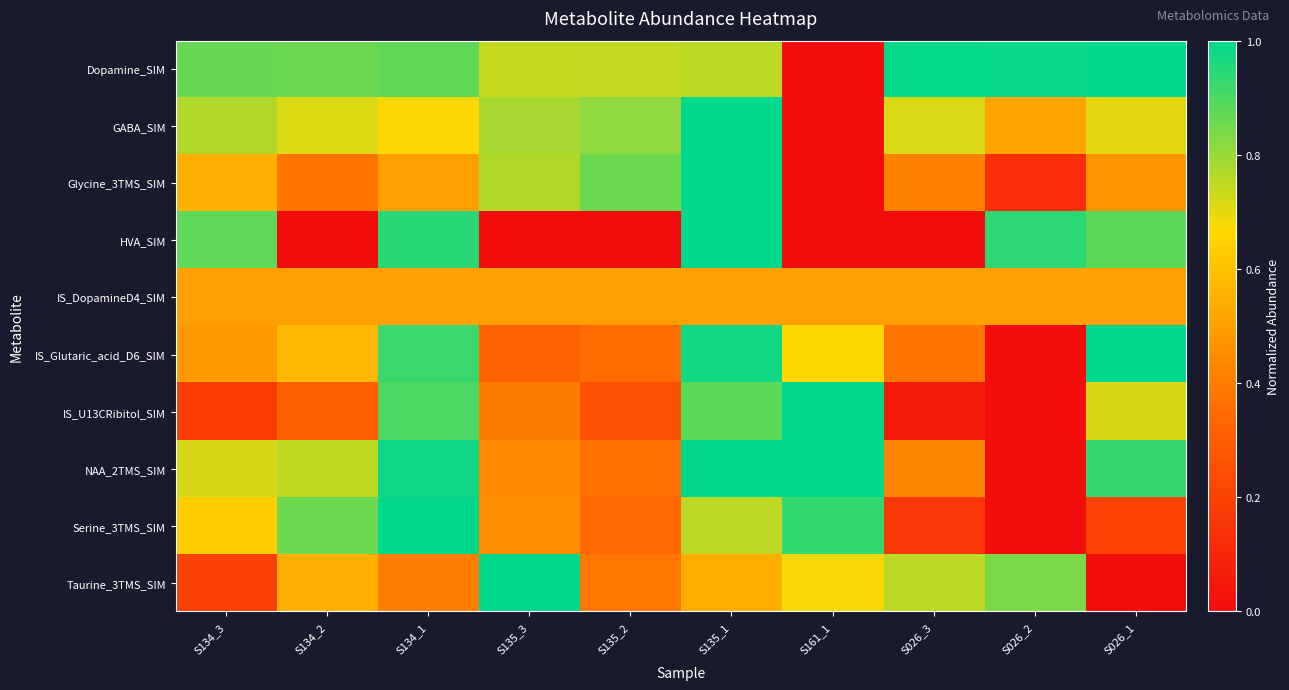

List the series in order of their peak value, lowest first.

IS_DopamineD4_SIM, Dopamine_SIM, GABA_SIM, Glycine_3TMS_SIM, HVA_SIM, IS_Glutaric_acid_D6_SIM, IS_U13CRibitol_SIM, NAA_2TMS_SIM, Serine_3TMS_SIM, Taurine_3TMS_SIM